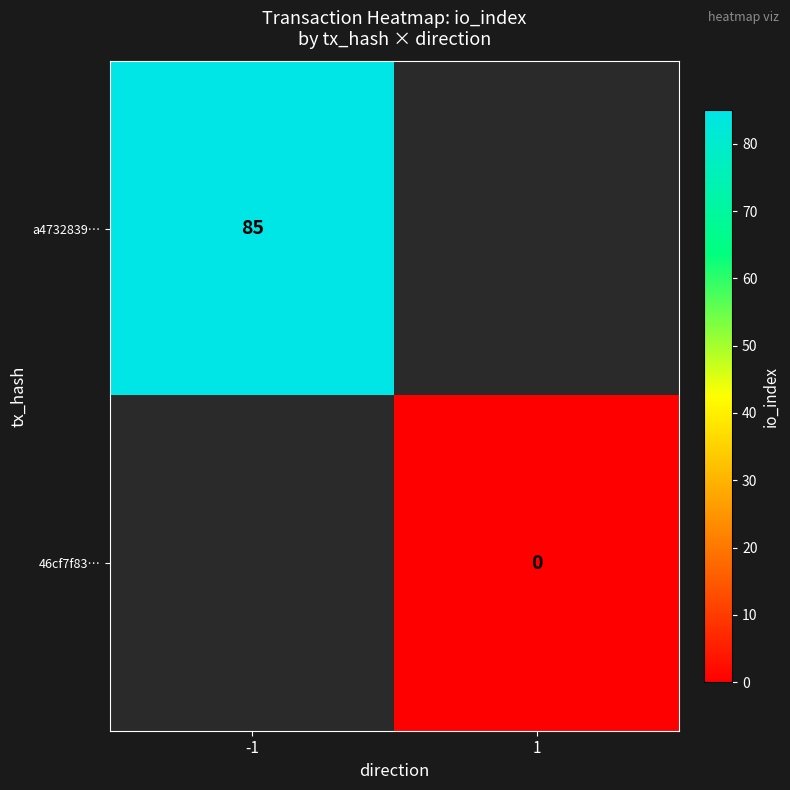

The a4732839… series shows 36.9 at -1. True or false?

False